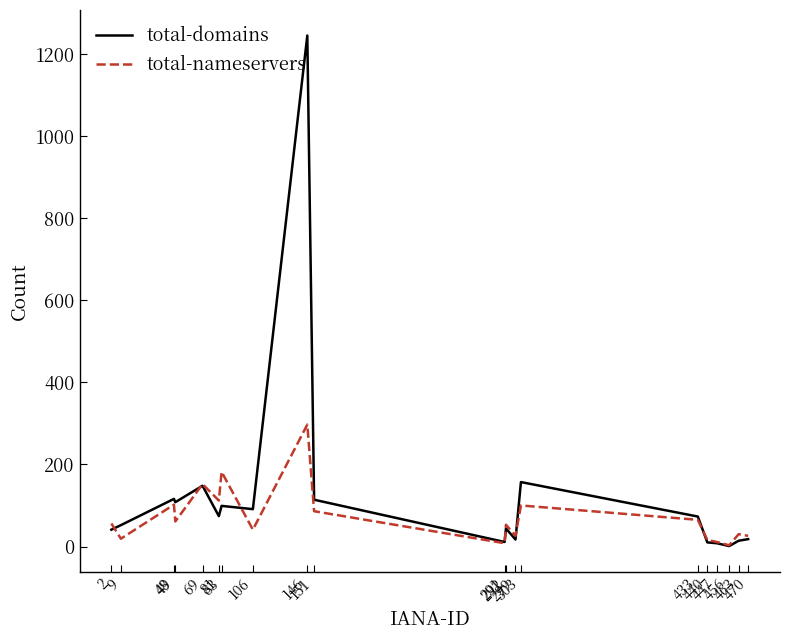

What is the total value across all series at 48?

218